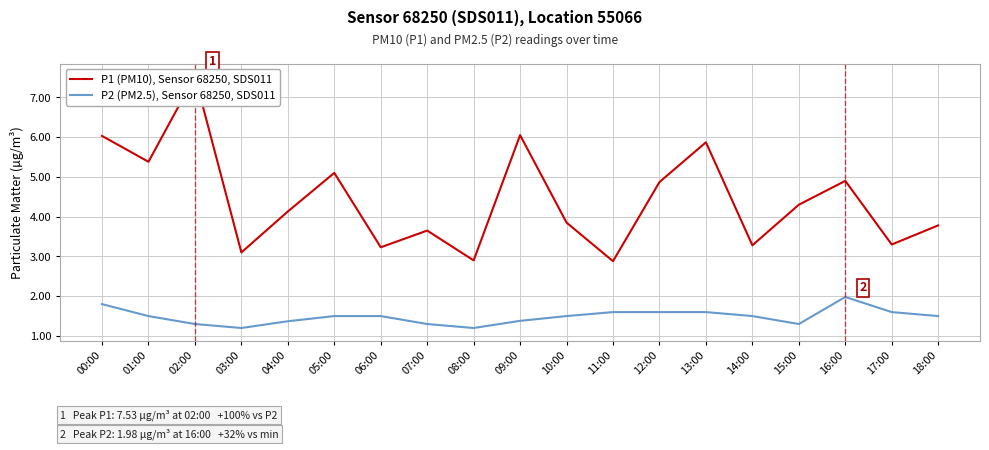

Is it true that P1 (PM10), Sensor 68250, SDS011 equals 4.1 at 04:00?

True